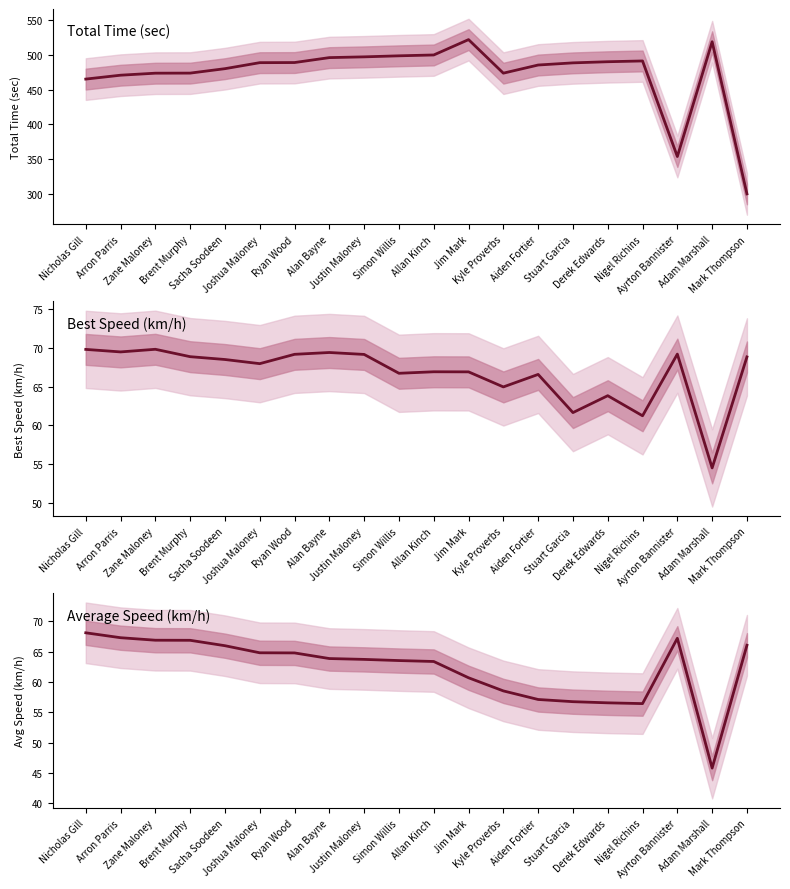

Between Mark Thompson and Arron Parris, which is larger?

Arron Parris